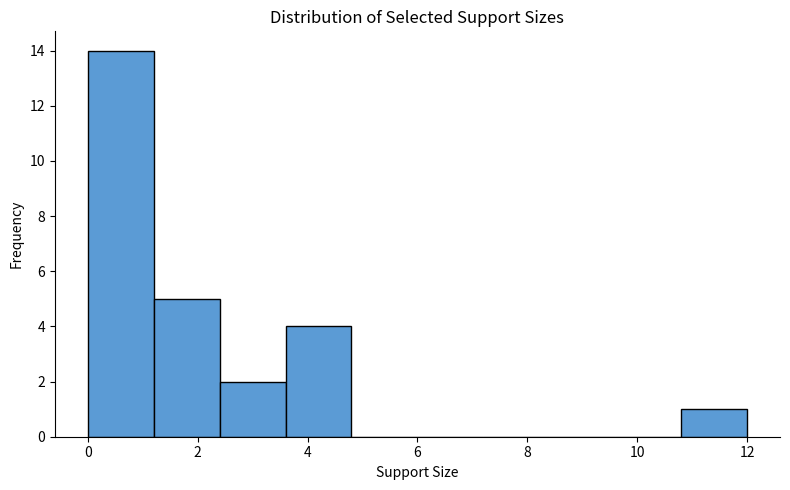

Which range on the x-axis has the tallest bar?

0.0 to 1.2